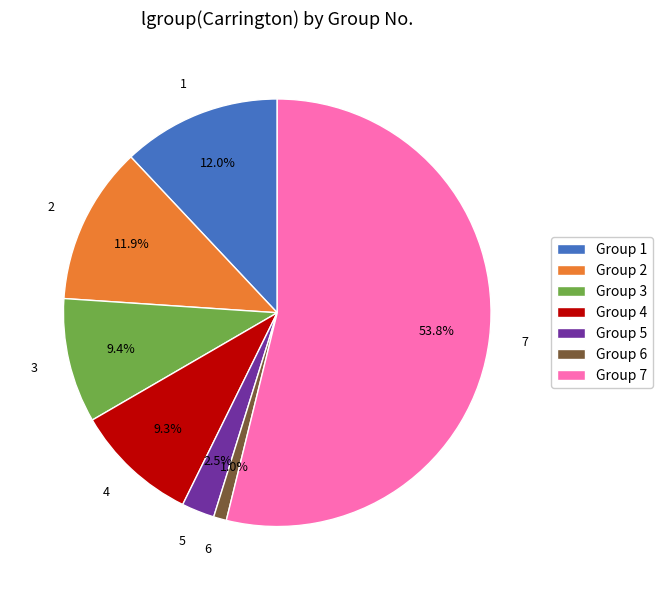

What portion of the pie excludes Group 1?

88.0%